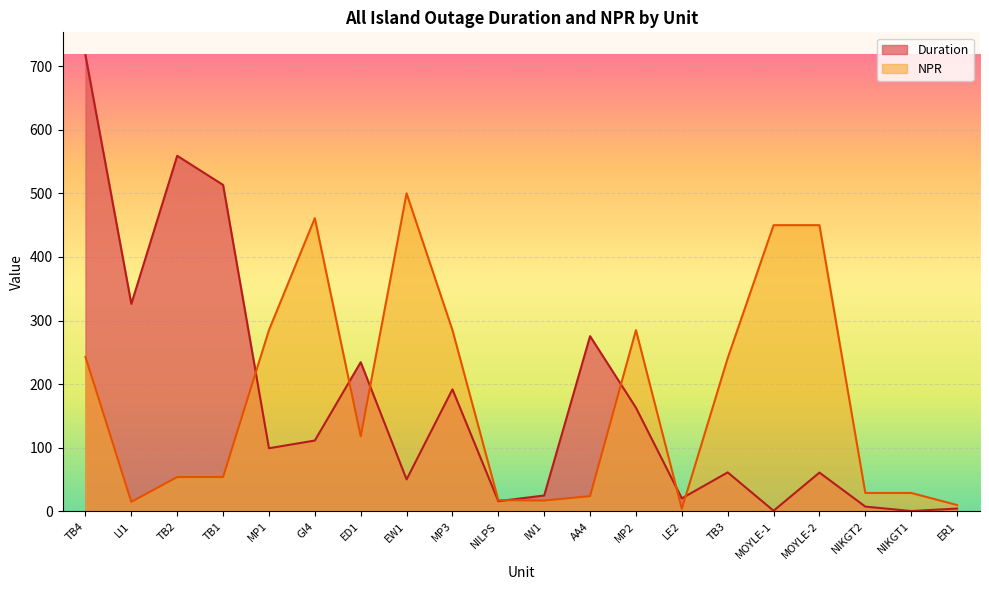

Does the chart display data point markers on the line(s)?

No